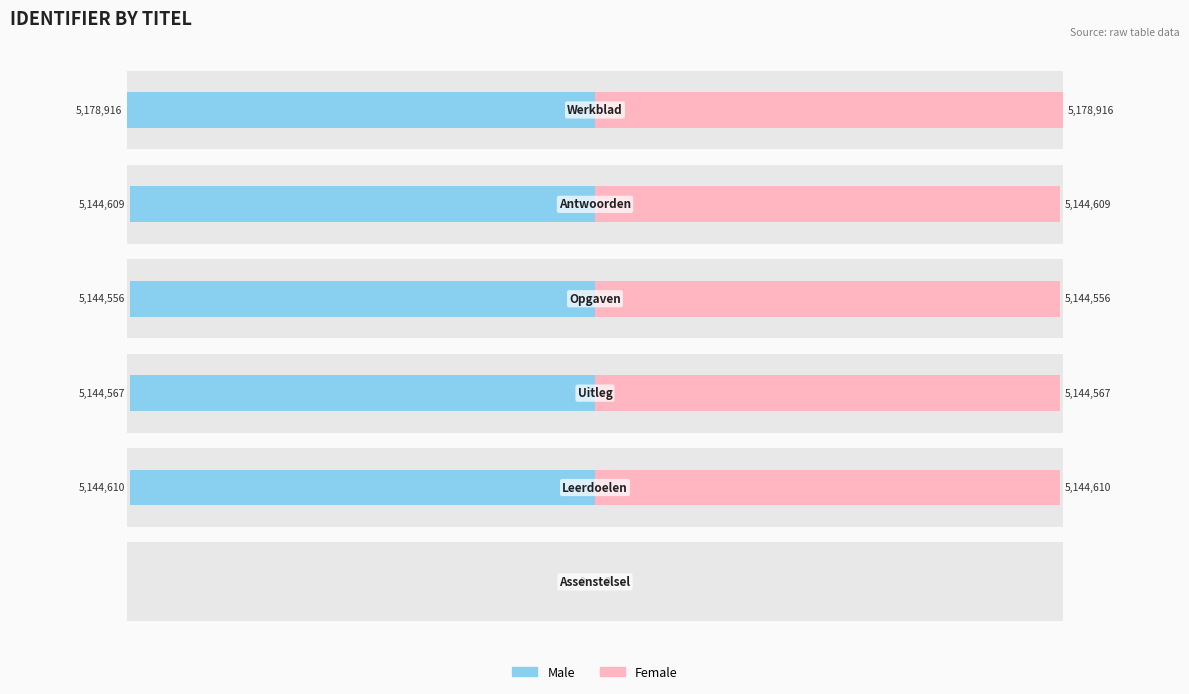

What is the sum of all Female values?

25757258